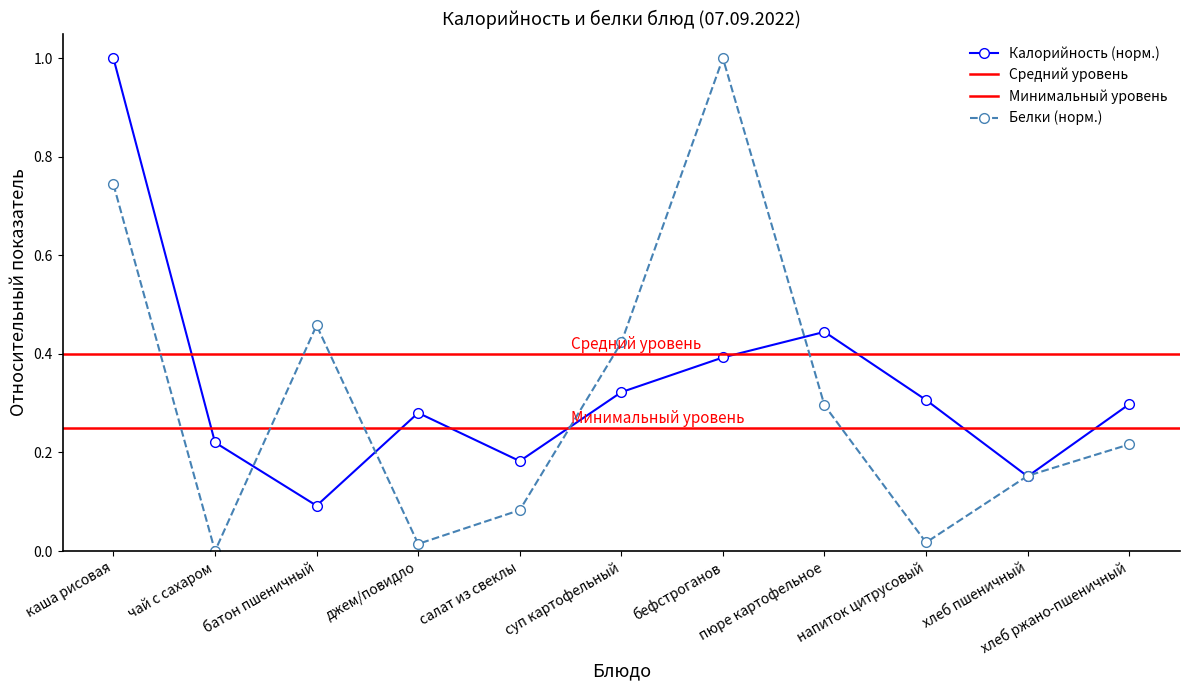

Between суп картофельный and напиток цитрусовый, which series saw the biggest shift?

Белки